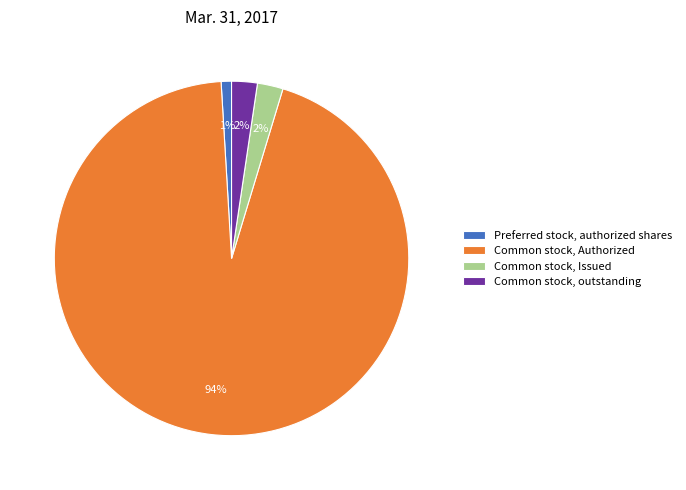

Which slice is the largest?

Common stock, Authorized